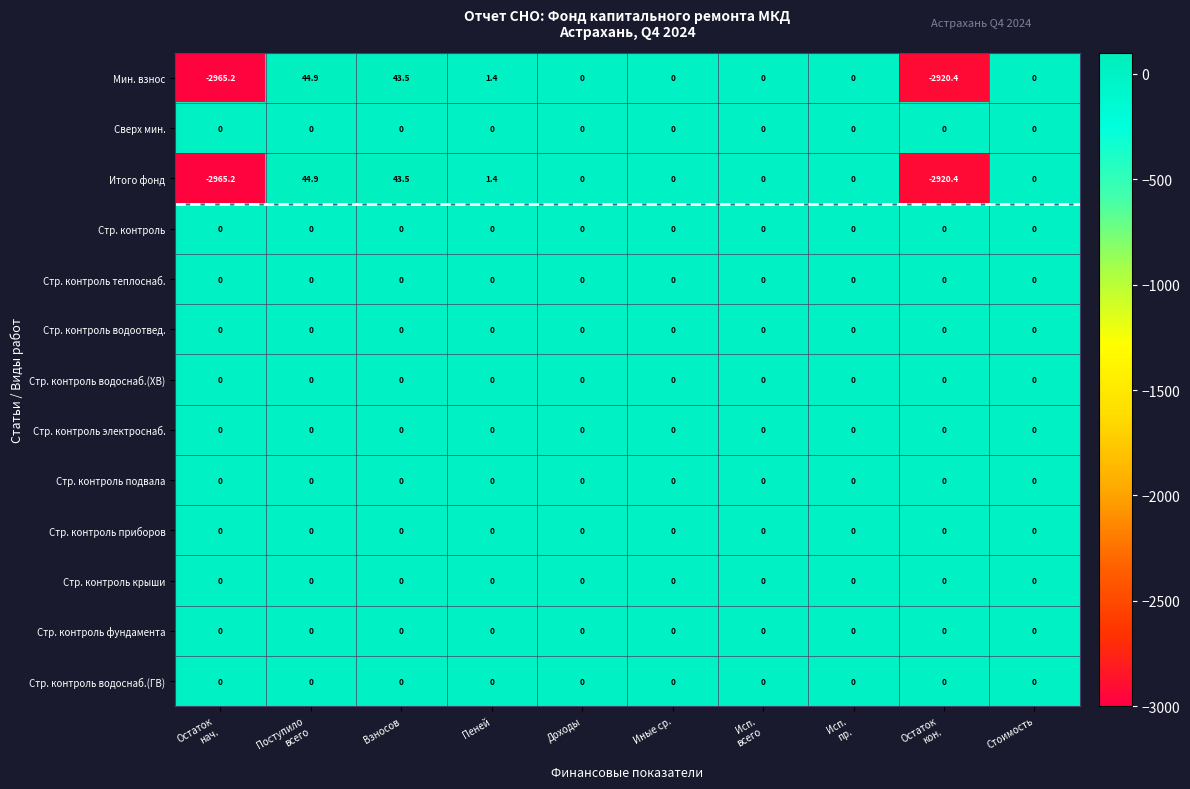

Which category has the lowest value across all series?

Остаток
нач.